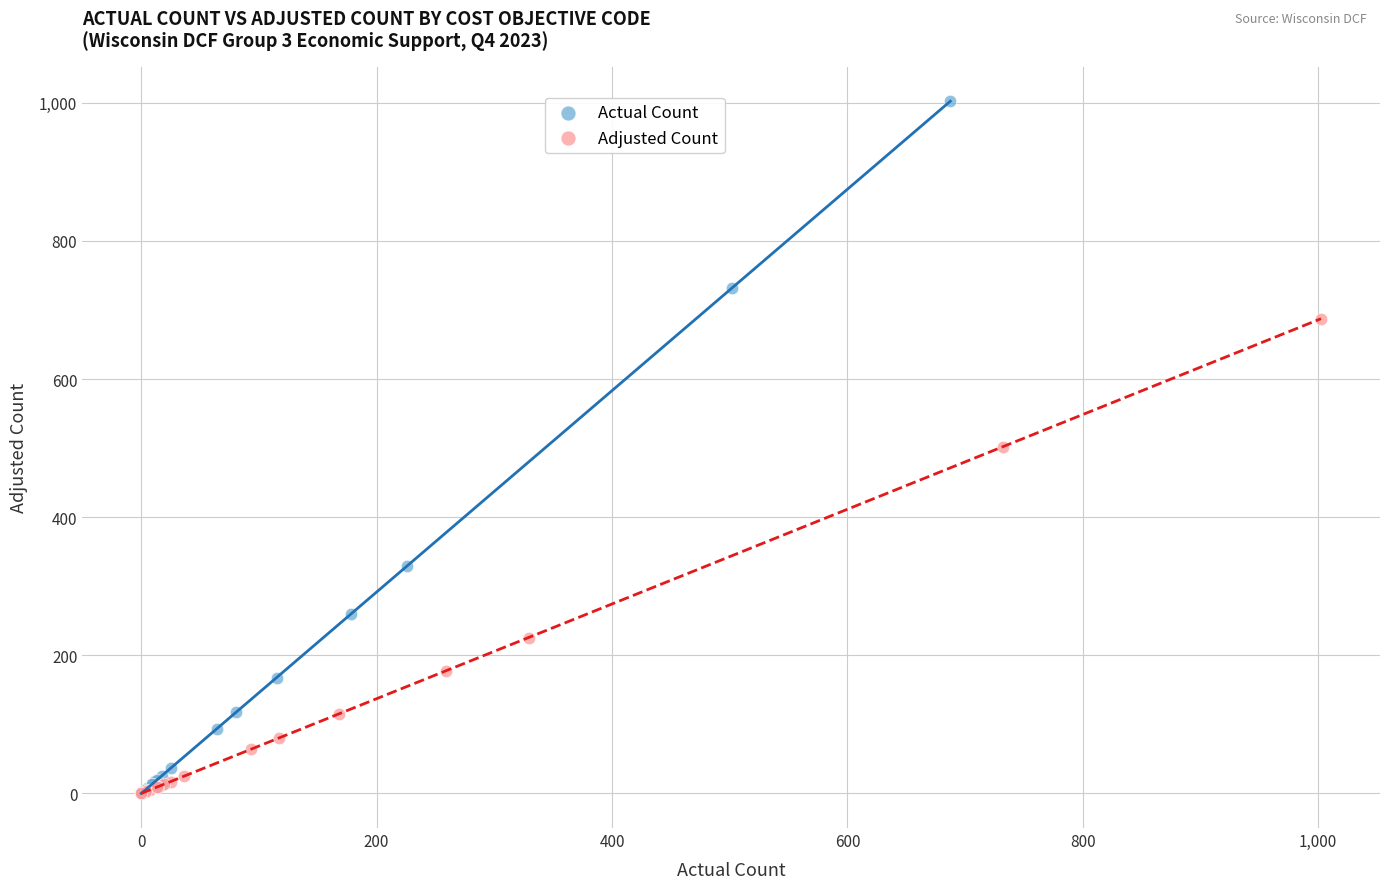

What are all the series names shown in the legend?

Actual Count, Adjusted Count